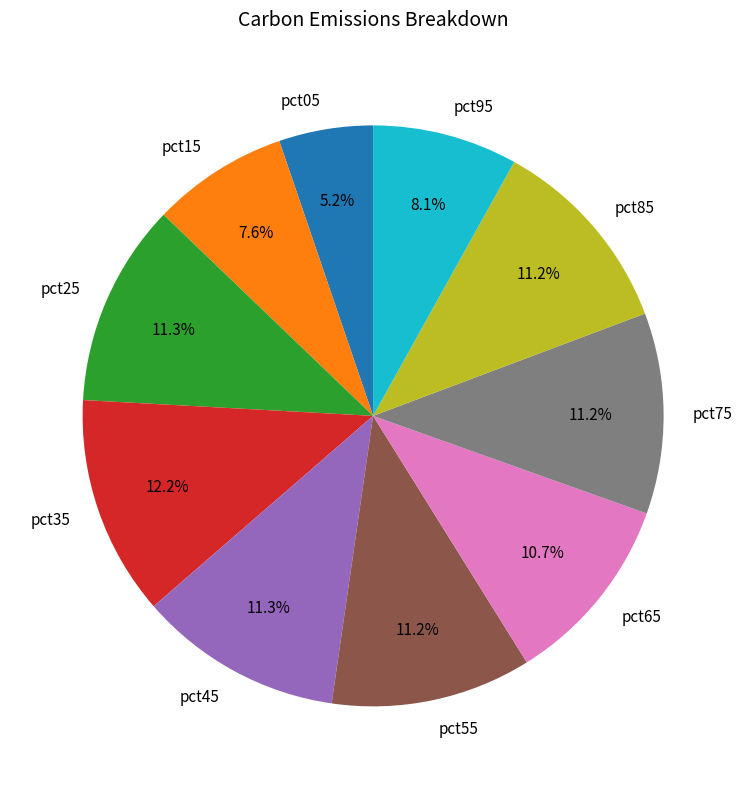

How many slices are in this pie chart?

10